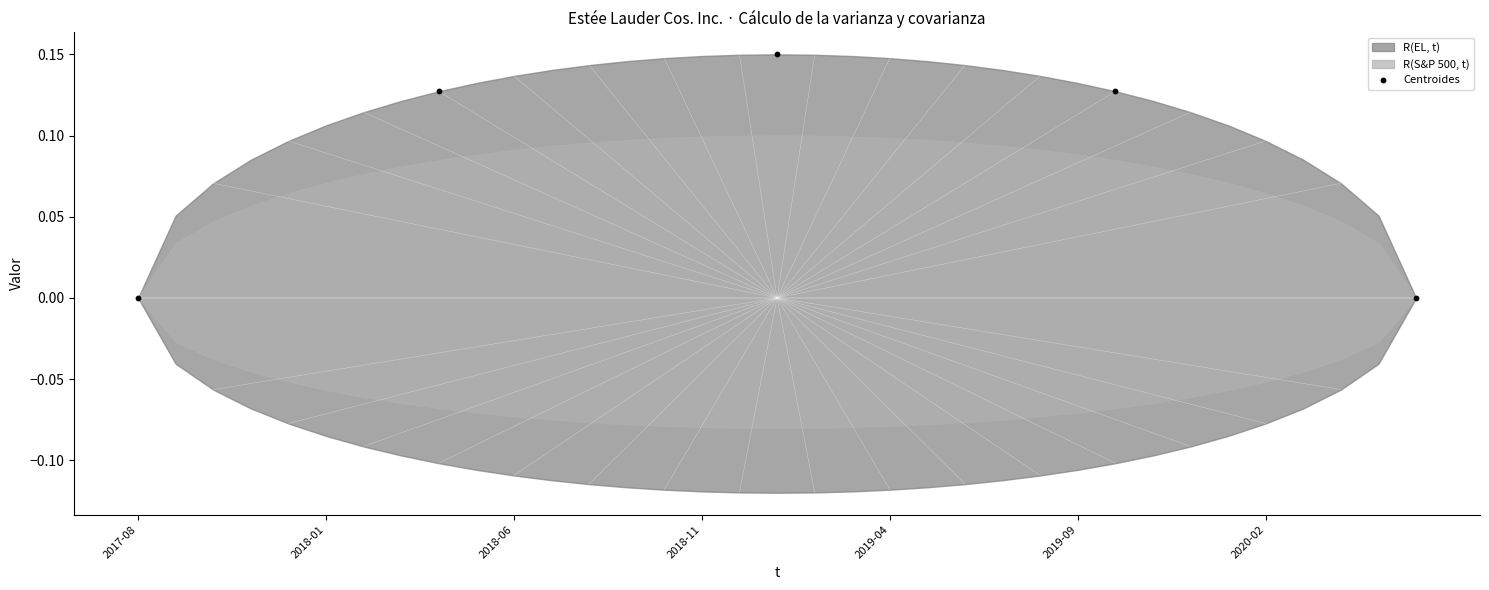

What is the range of X values (max minus min)?

34.0